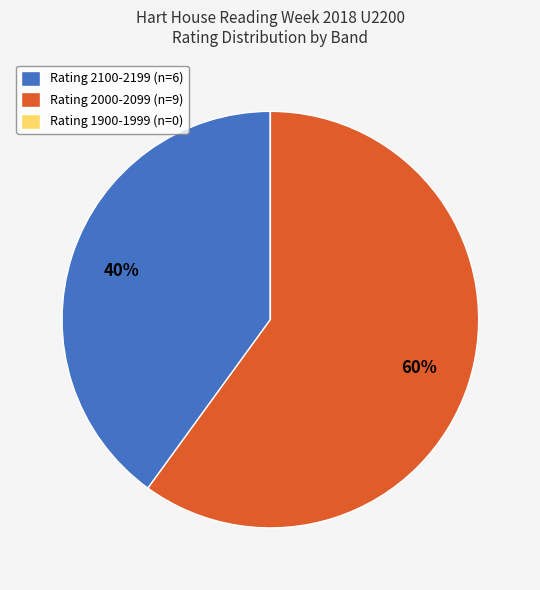

What is the largest slice in the pie chart?

Rating 2000-2099 (n=9)